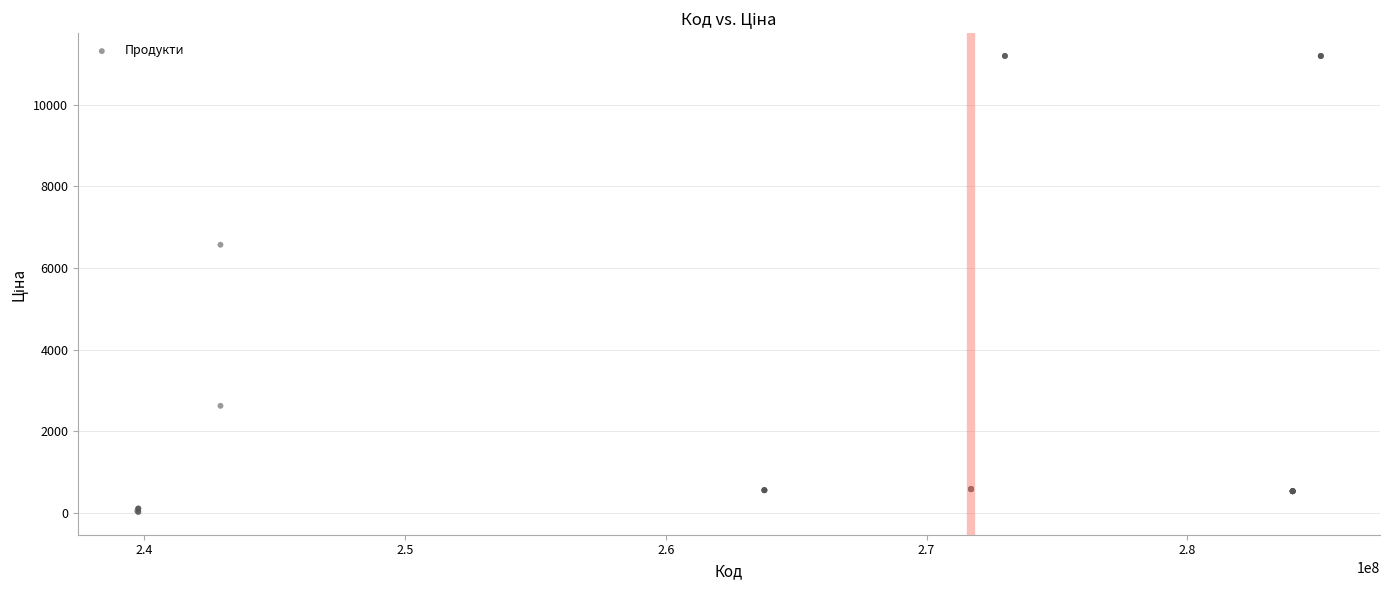

What Y value in the scatter plot is closest to 5610?

6568.8